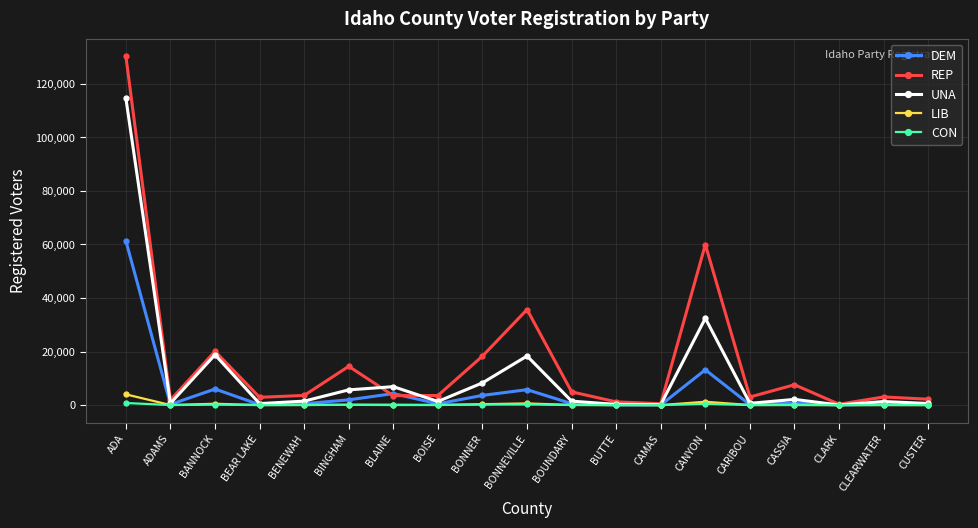

How many data points in CON are less than 32?

9